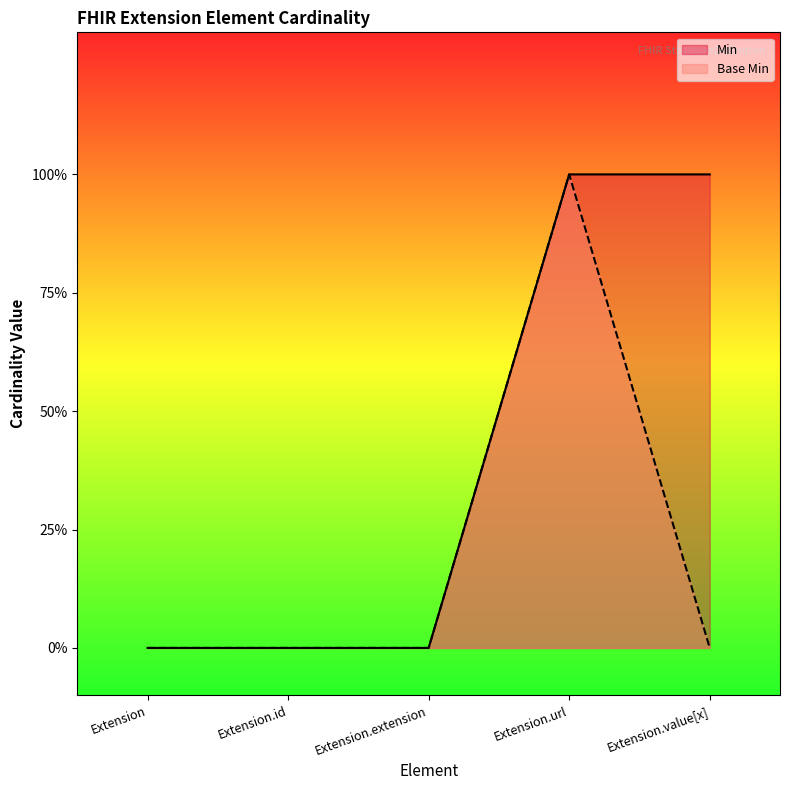

Count the number of categories in the chart.

5